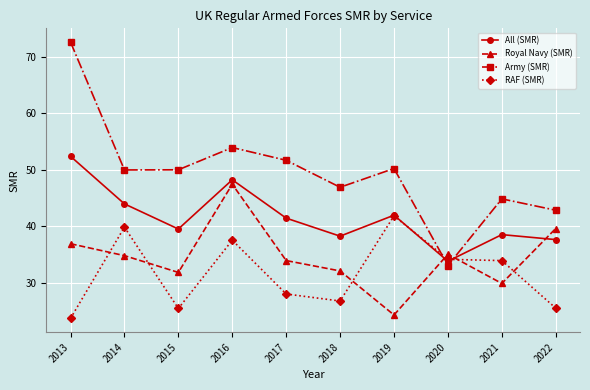

At which category does RAF (SMR) reach its first local peak?

2014